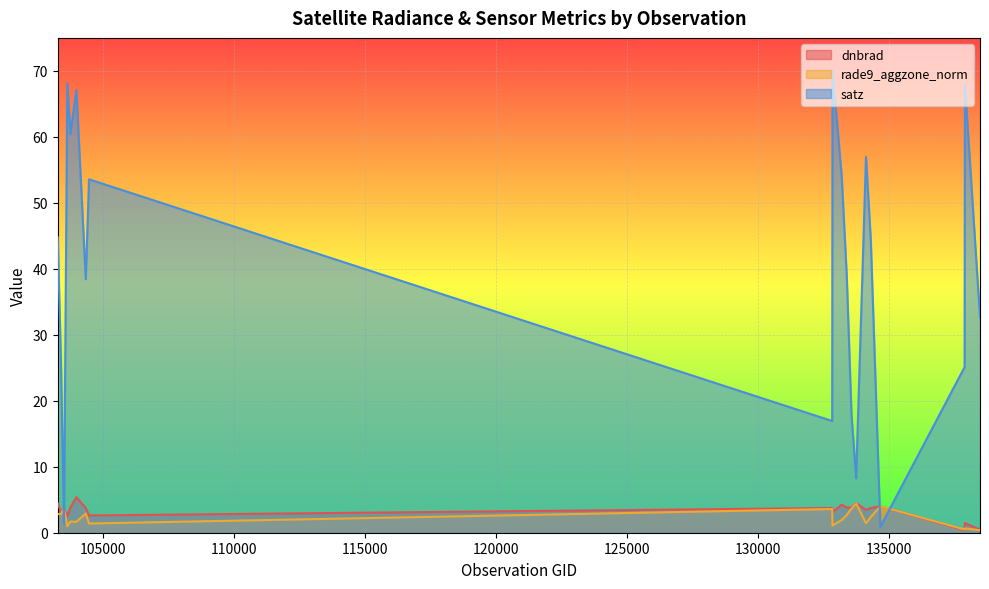

What is the greatest value displayed?

70.0